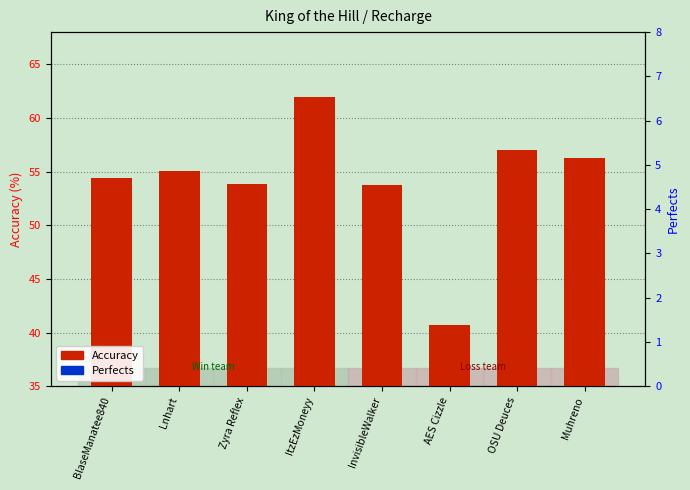

Does the chart contain any negative values?

No